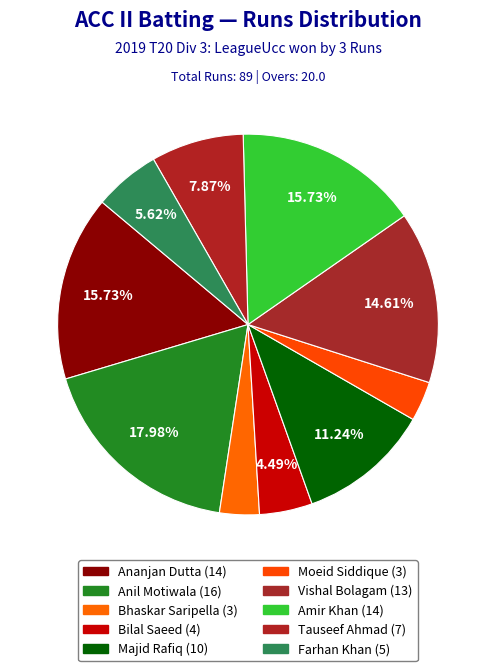

How many segments does this pie chart have?

10